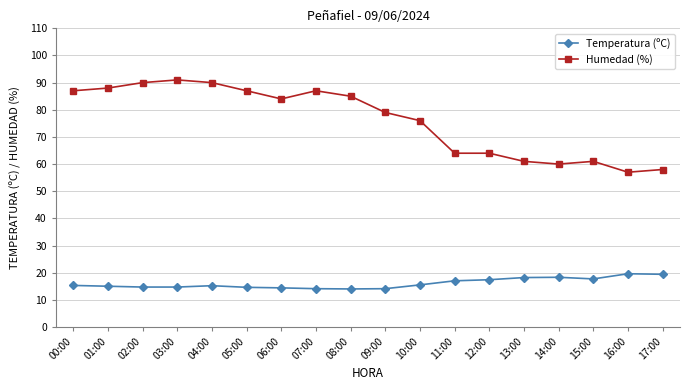

Between 00:00 and 17:00, which series saw the biggest shift?

Humedad (%)